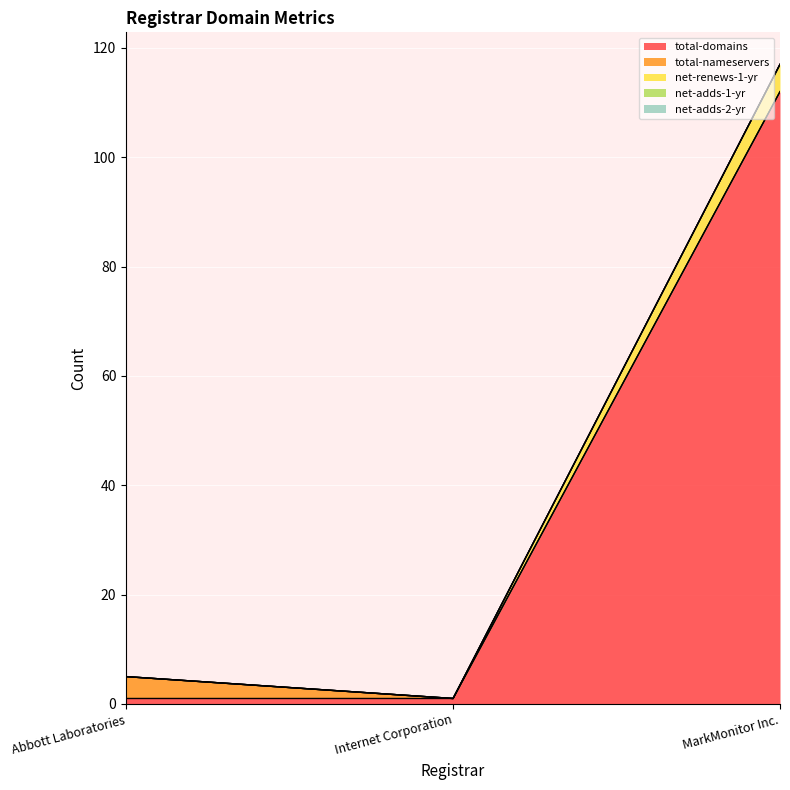

What is the average value of the net-renews-1-yr series?

2